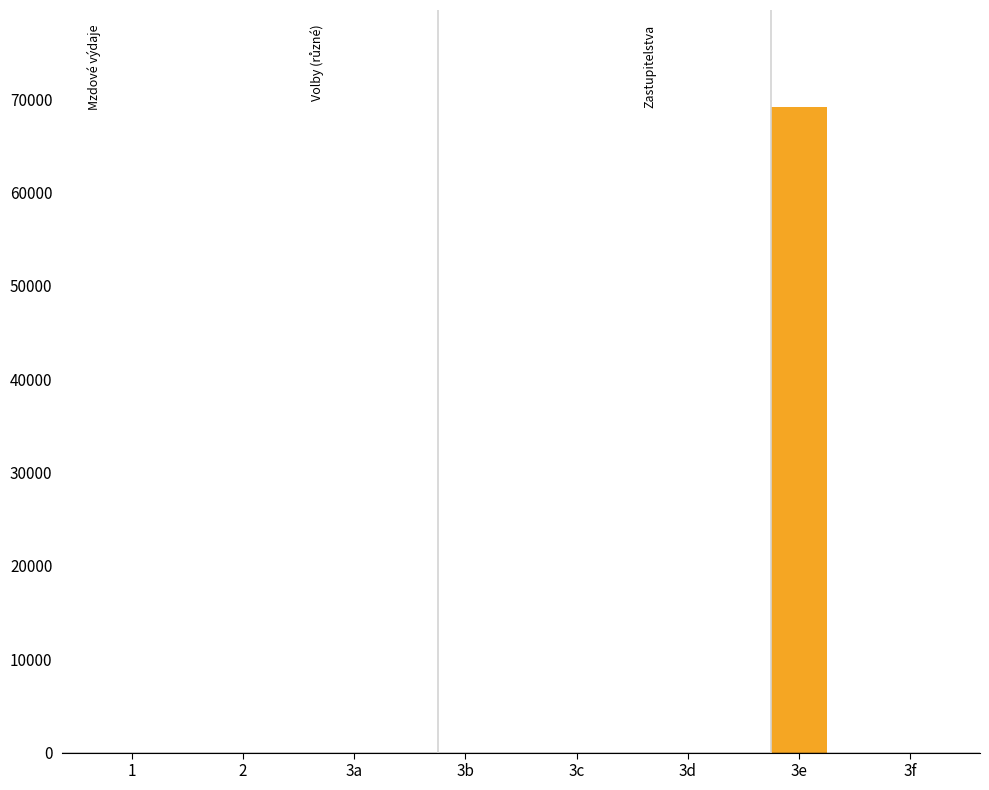

The value at 3e is 69187.1. True or false?

True